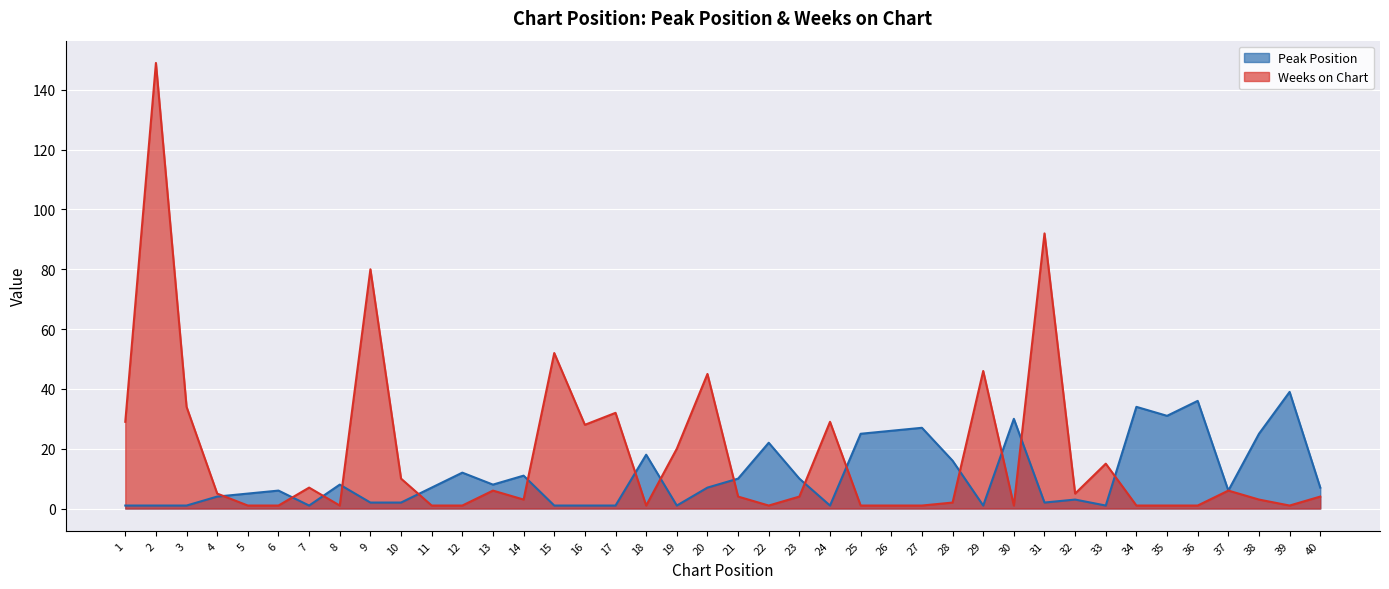

Rank the categories by Weeks on Chart value from highest to lowest.

2, 31, 9, 15, 29, 20, 3, 17, 1, 24, 16, 19, 33, 10, 7, 13, 37, 4, 32, 21, 23, 40, 14, 38, 28, 5, 6, 8, 11, 12, 18, 22, 25, 26, 27, 30, 34, 35, 36, 39